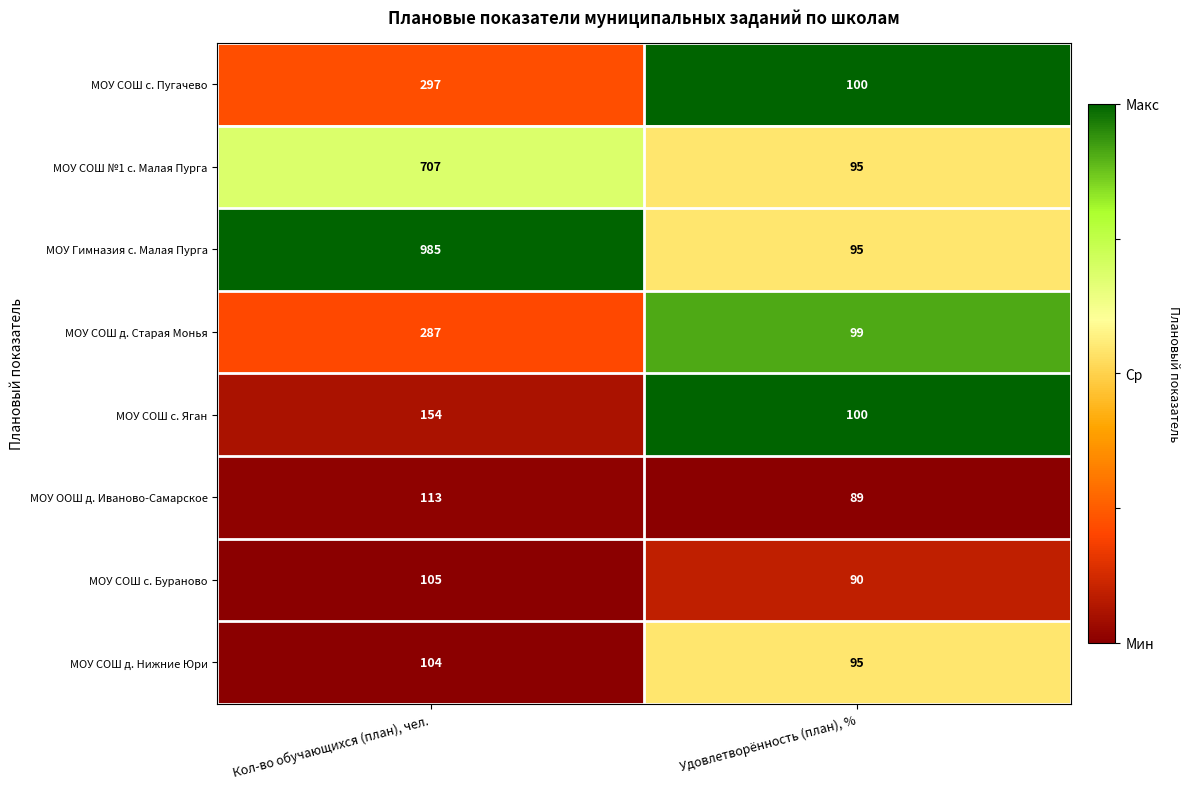

The value of МОУ СОШ д. Нижние Юри at Кол-во обучающихся (план), чел. is 104. True or false?

True